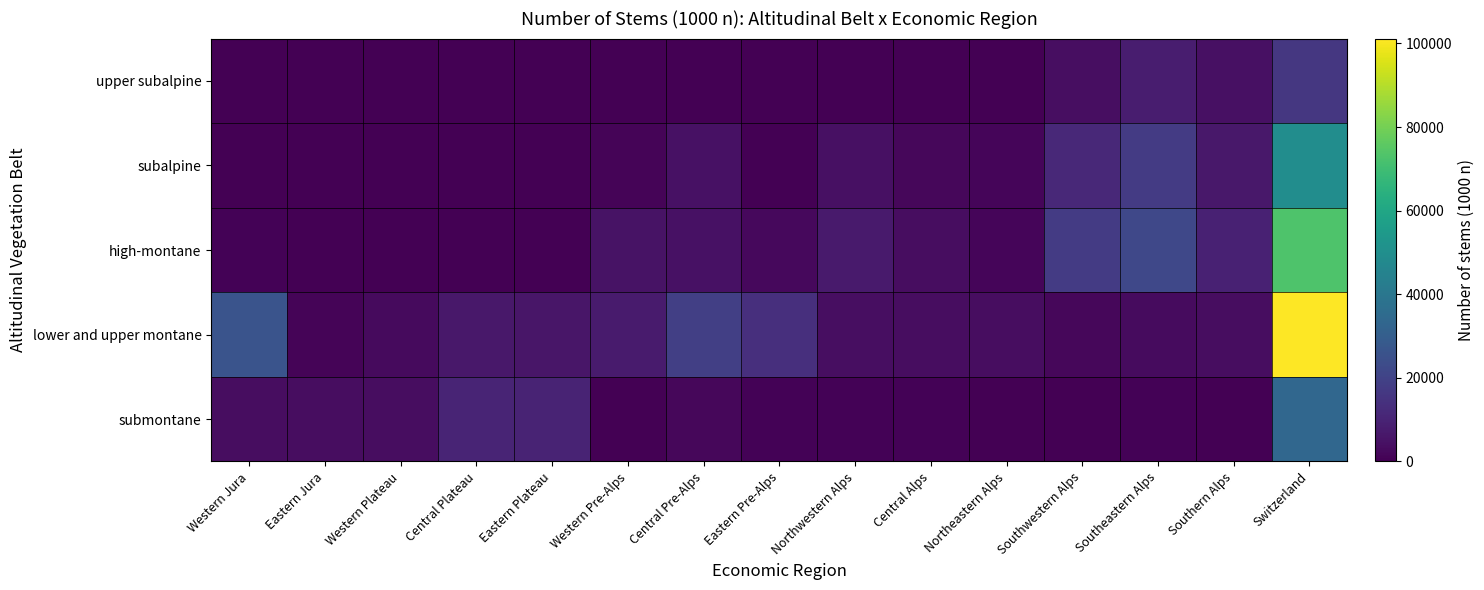

List the series in order of their overall mean, lowest first.

upper subalpine, submontane, subalpine, high-montane, lower and upper montane